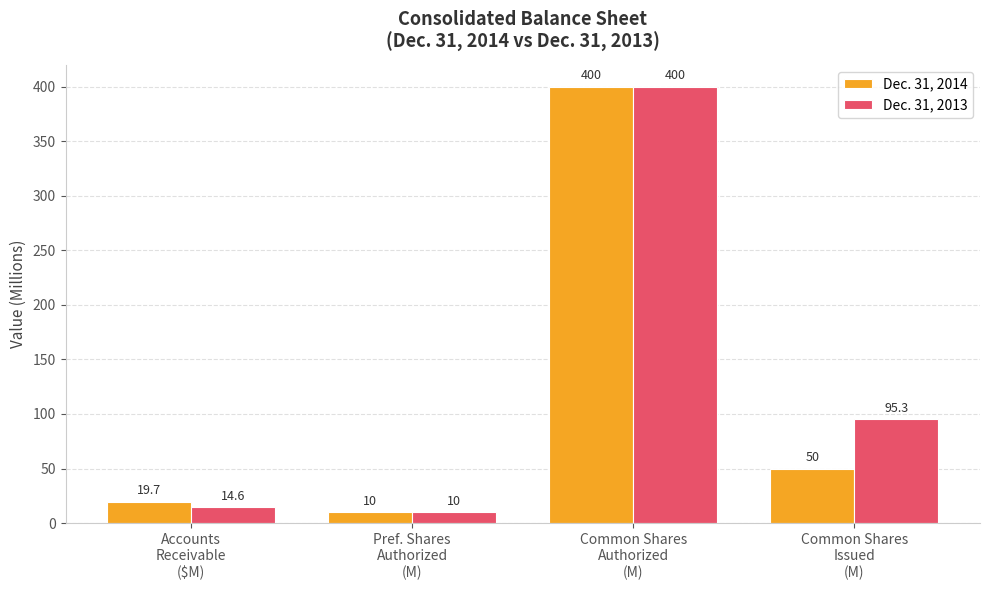

Does the chart contain stacked bars?

No